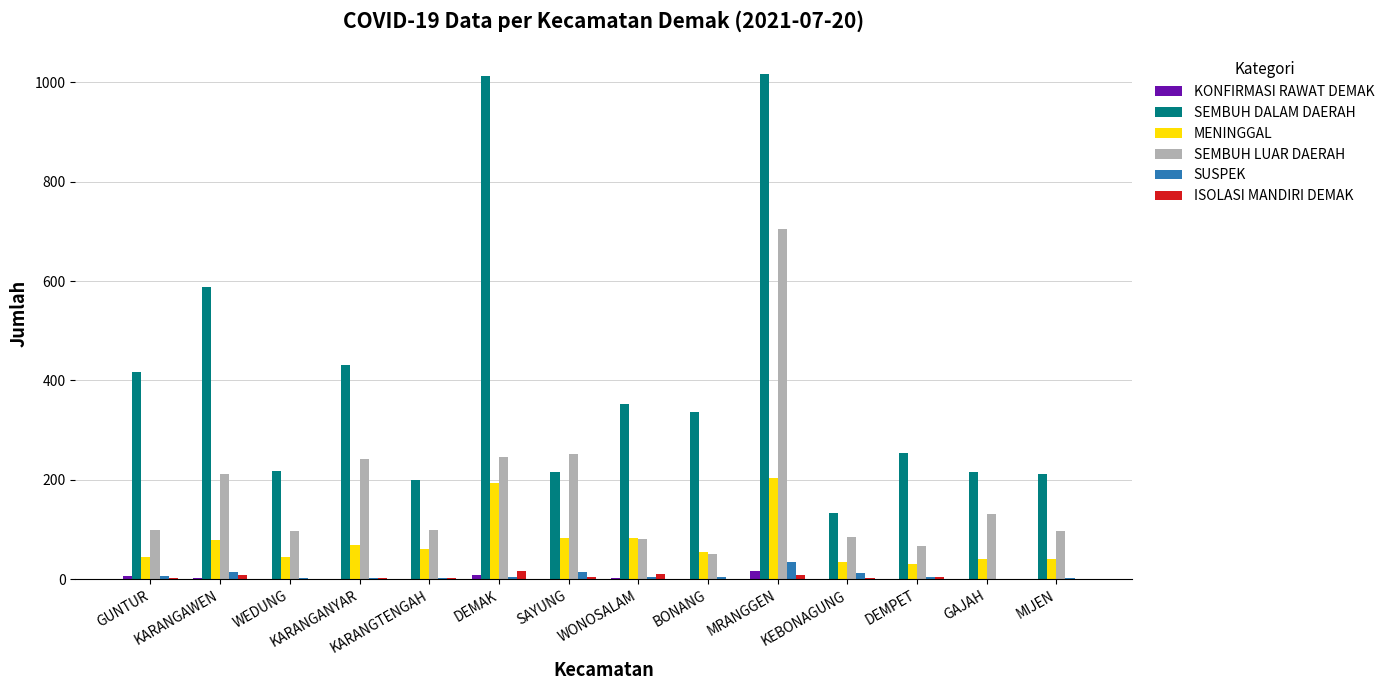

At which category is the sum across all series the highest?

MRANGGEN